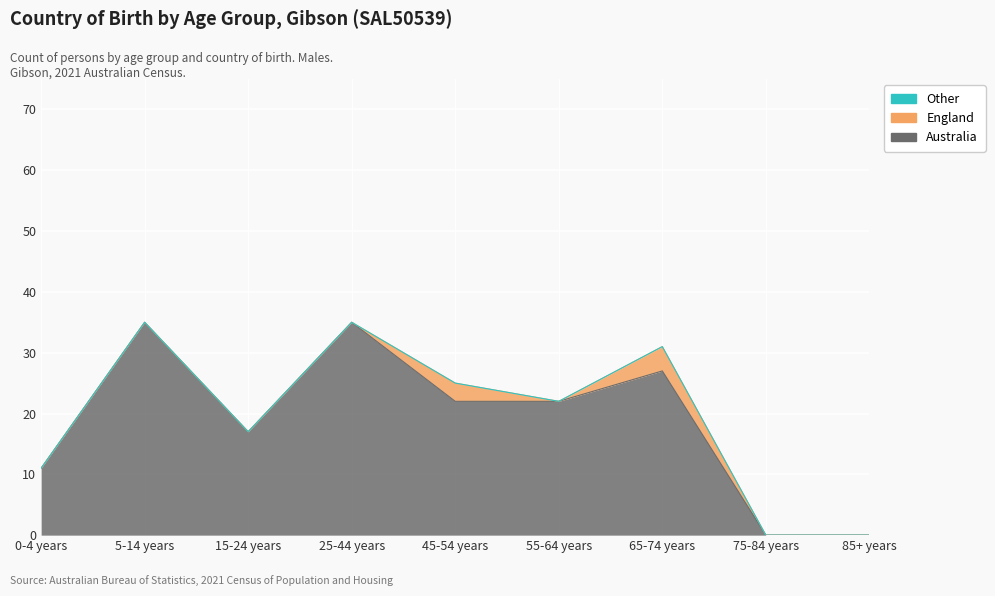

What is the sum of all Australia values?

169